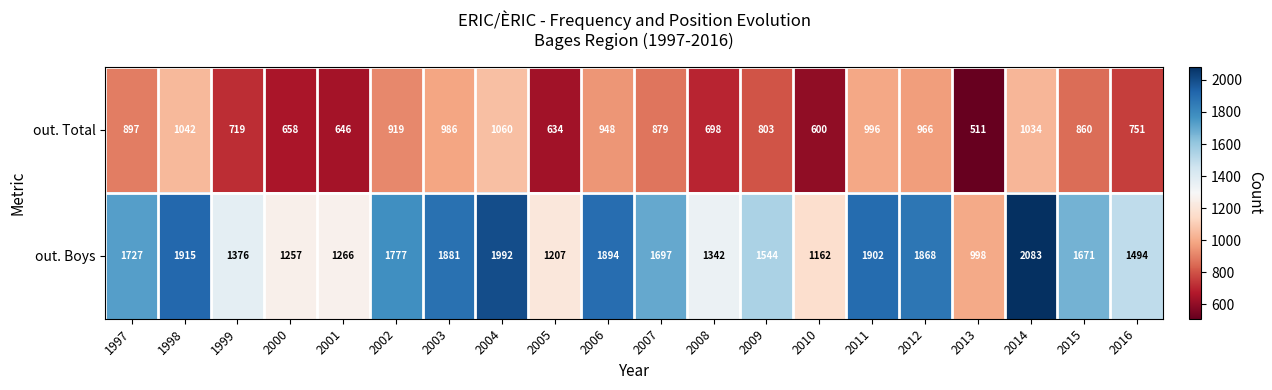

What is the minimum value shown in the chart?

511